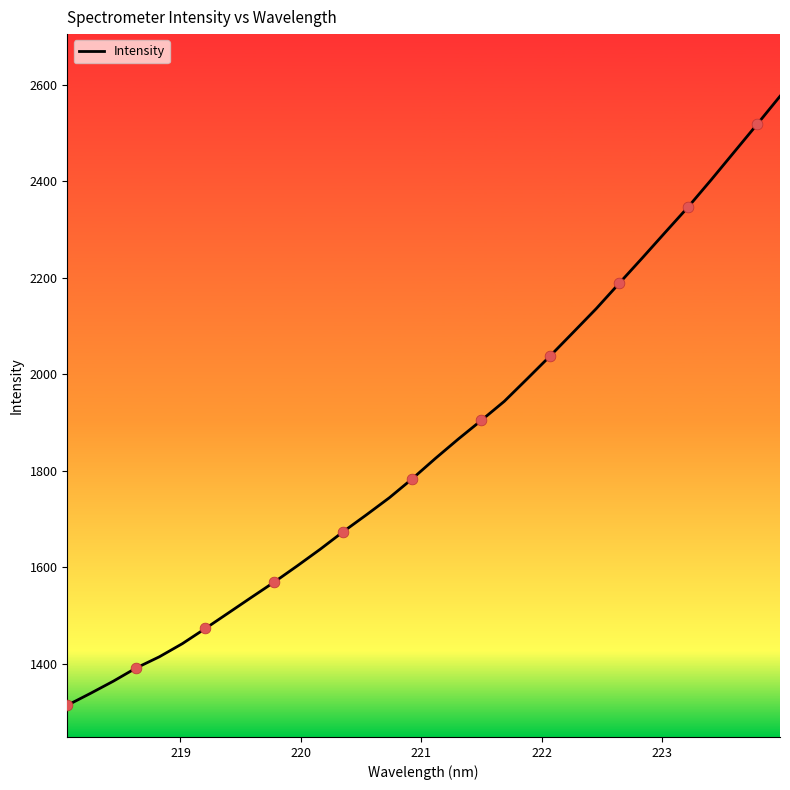

What is the greatest value displayed?

2576.6